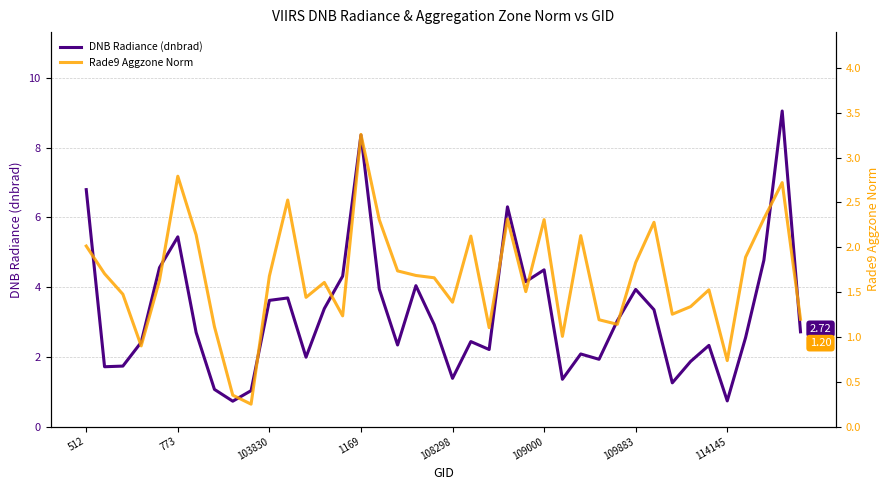

What is the sum of all DNB Radiance (dnbrad) values?

128.7